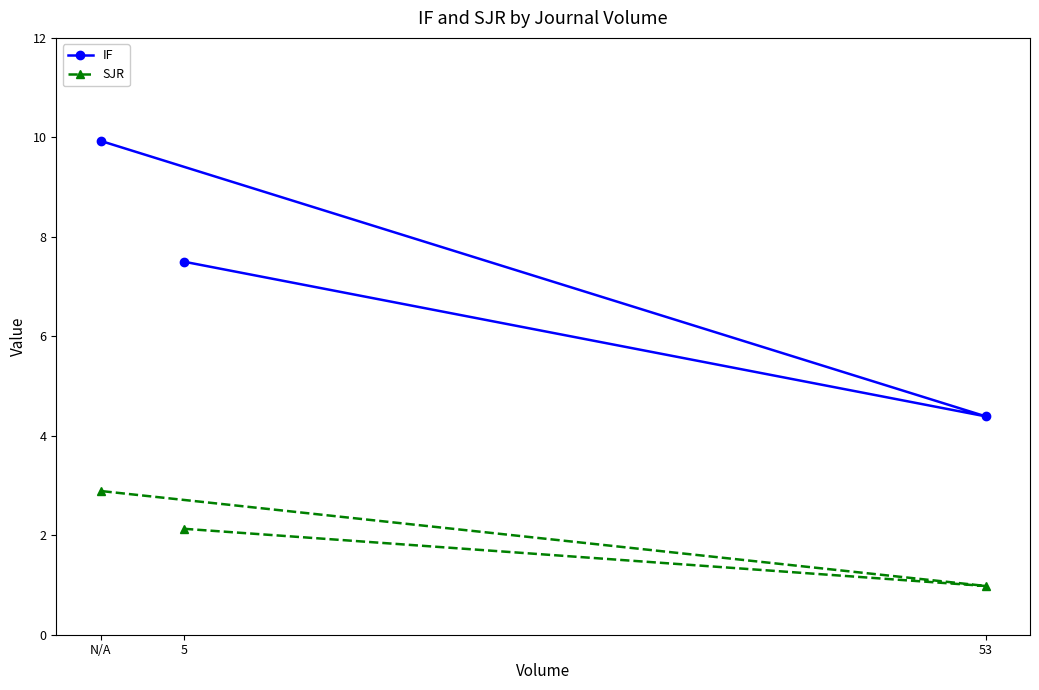

Between 53 and N/A, which series saw the biggest shift?

IF